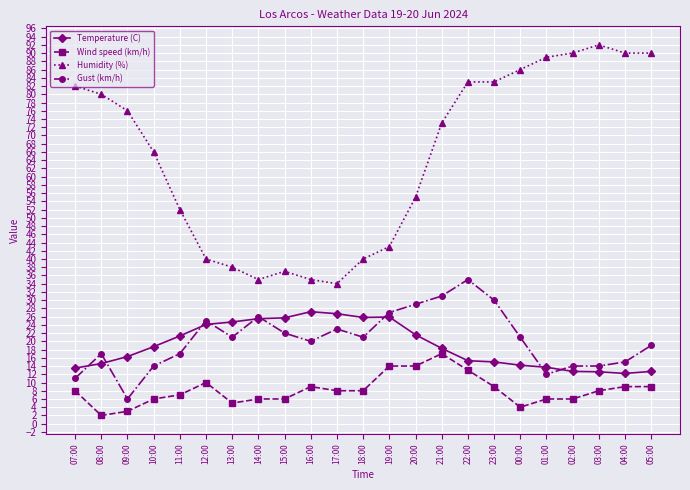

The Wind speed (km/h) series shows 4.2 at 18:00. True or false?

False